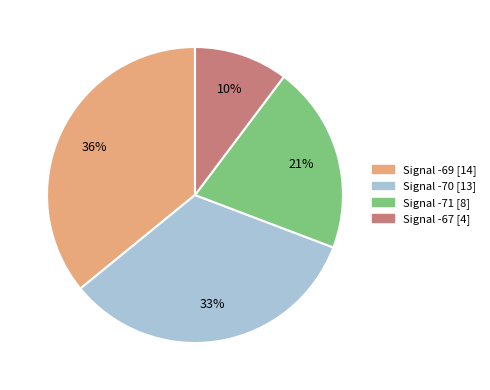

To the nearest percent, what is the average slice percentage?

25%